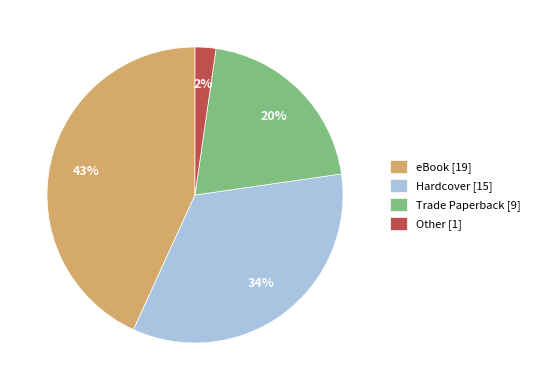

Do eBook [19] and Other [1] together represent more than half of the pie?

No